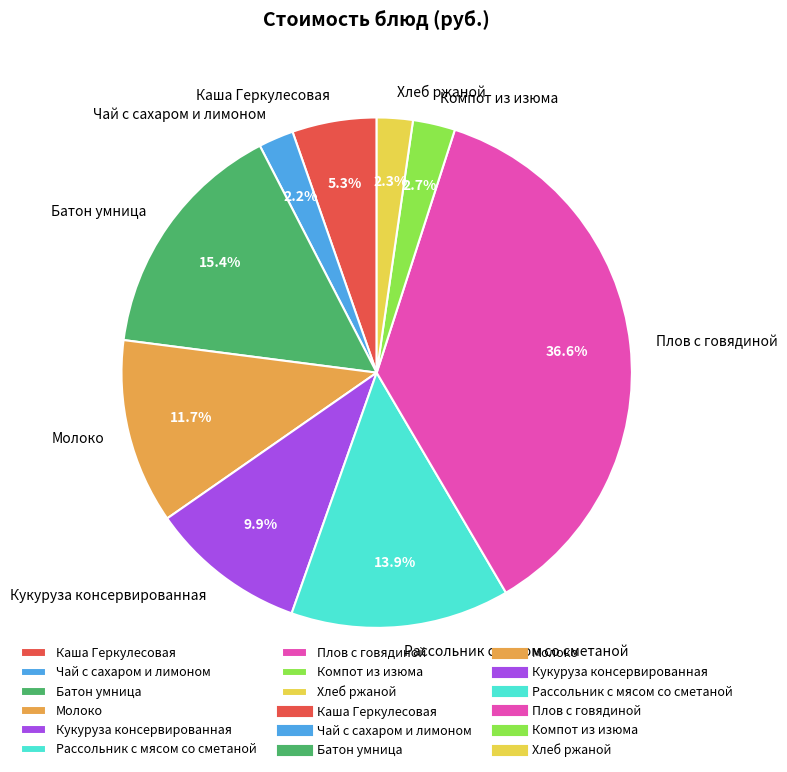

What percentage is NOT represented by Каша Геркулесовая?

94.7%